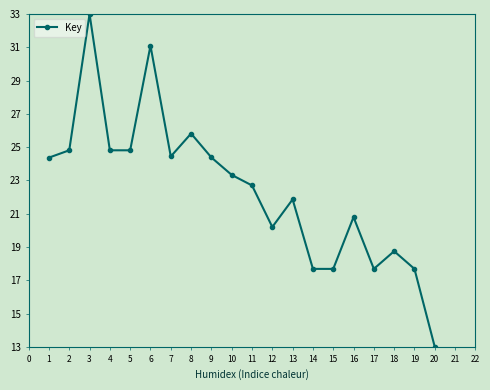

What is the change in value from 9 to 14?

-6.7